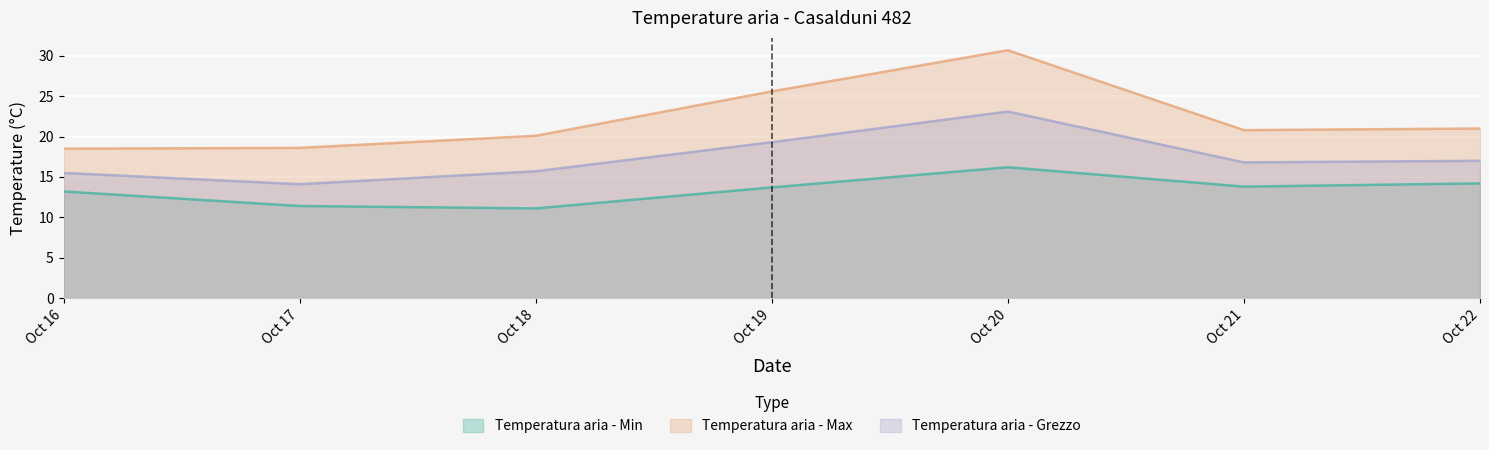

The value of Temperatura aria - Grezzo at Oct 16 is 7.7. True or false?

False